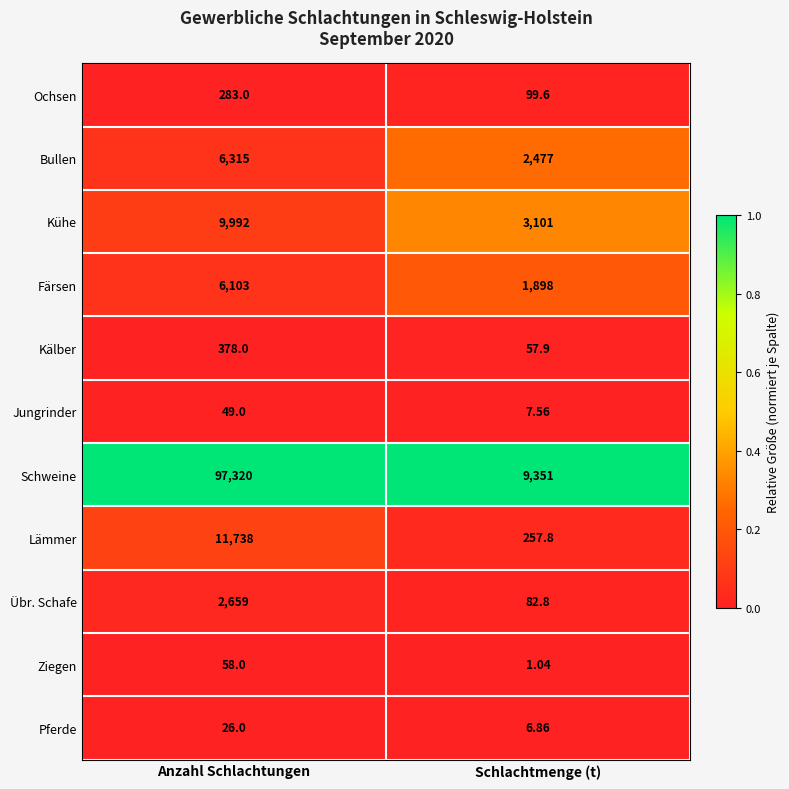

Which series has the largest range (max minus min)?

Schweine